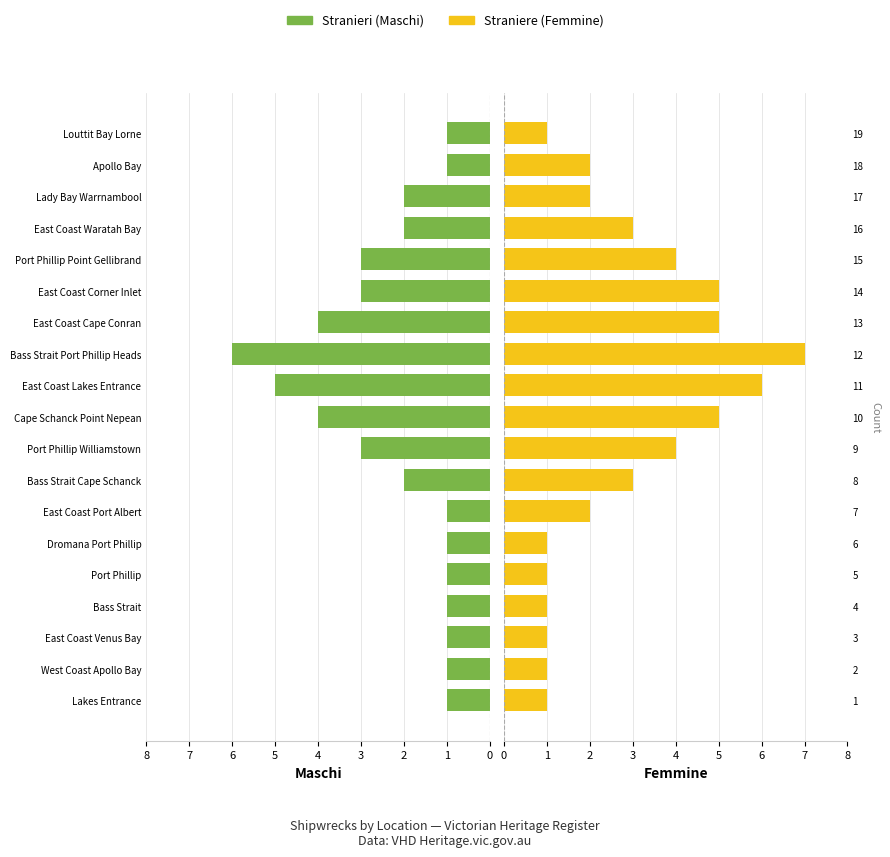

Reading left to right, what are all the values shown in this chart?

Stranieri: 1	1	1	1	1	1	1	2	3	4	5	6	4	3	3	2	2	1	1
Straniere: 1	1	1	1	1	1	2	3	4	5	6	7	5	5	4	3	2	2	1